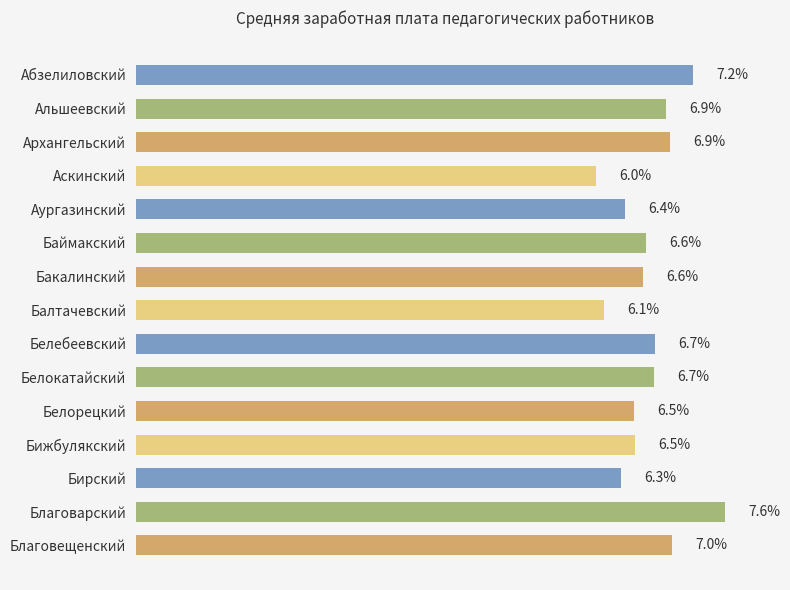

At which label is the value closest to 6?

Аскинский